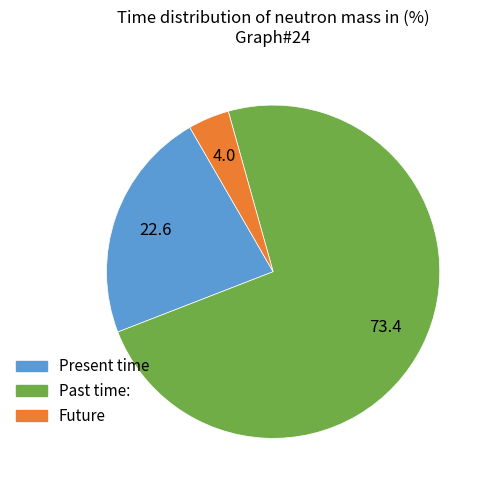

Which slice represents more than half of the pie?

Past time: